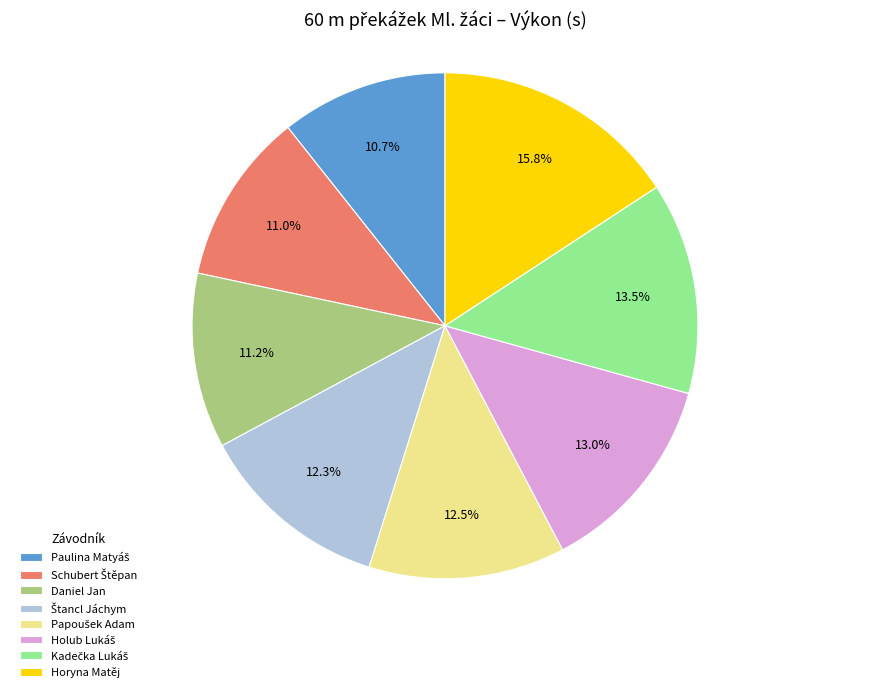

Is there a majority slice in this chart?

No